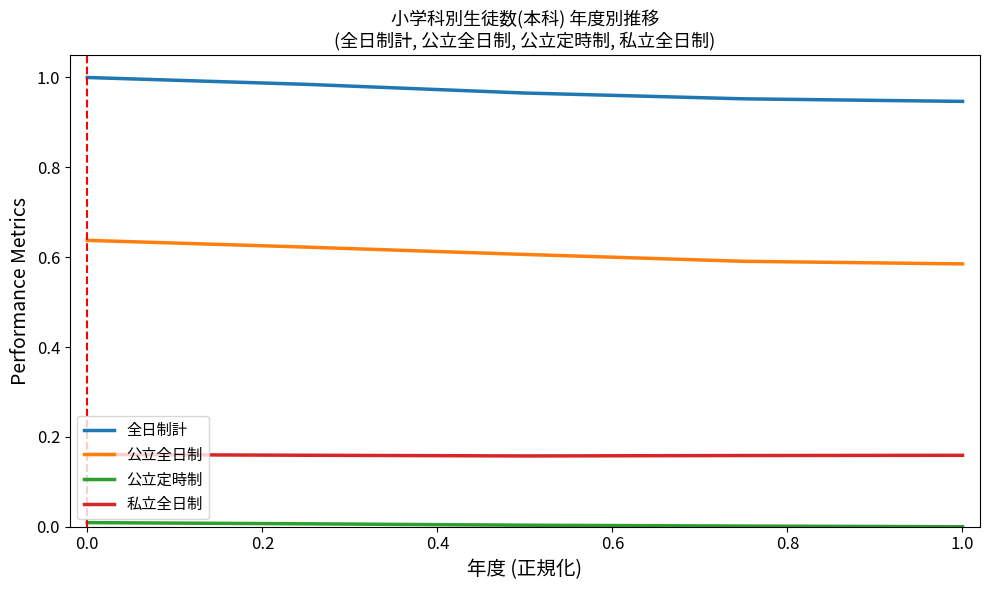

True or false: 公立全日制 and 私立全日制 cross at least once.

False